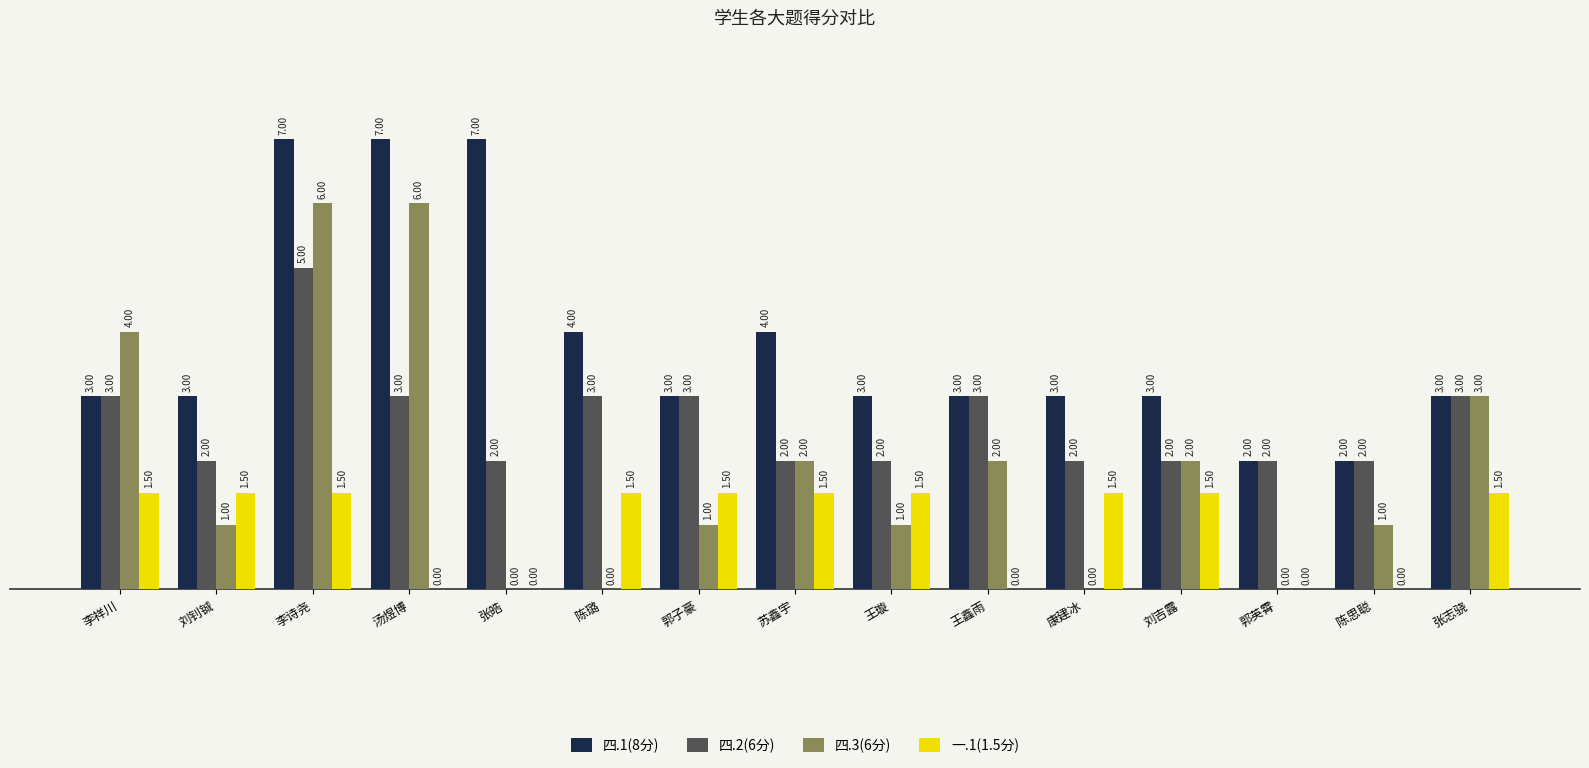

Which series changed the most between 张皓 and 王鑫雨?

四.1(8分)